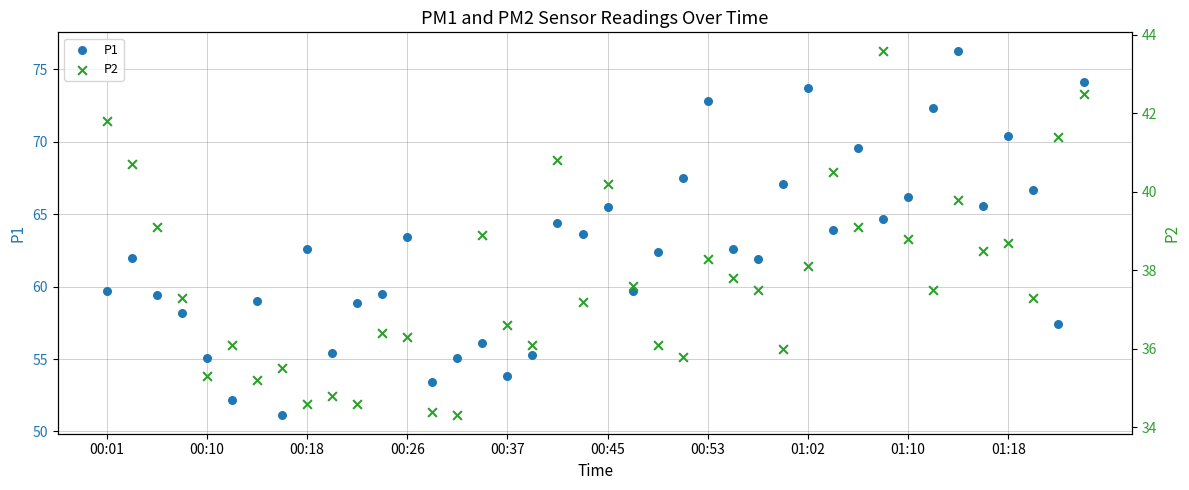

Which series has the largest Y range (max minus min)?

P1